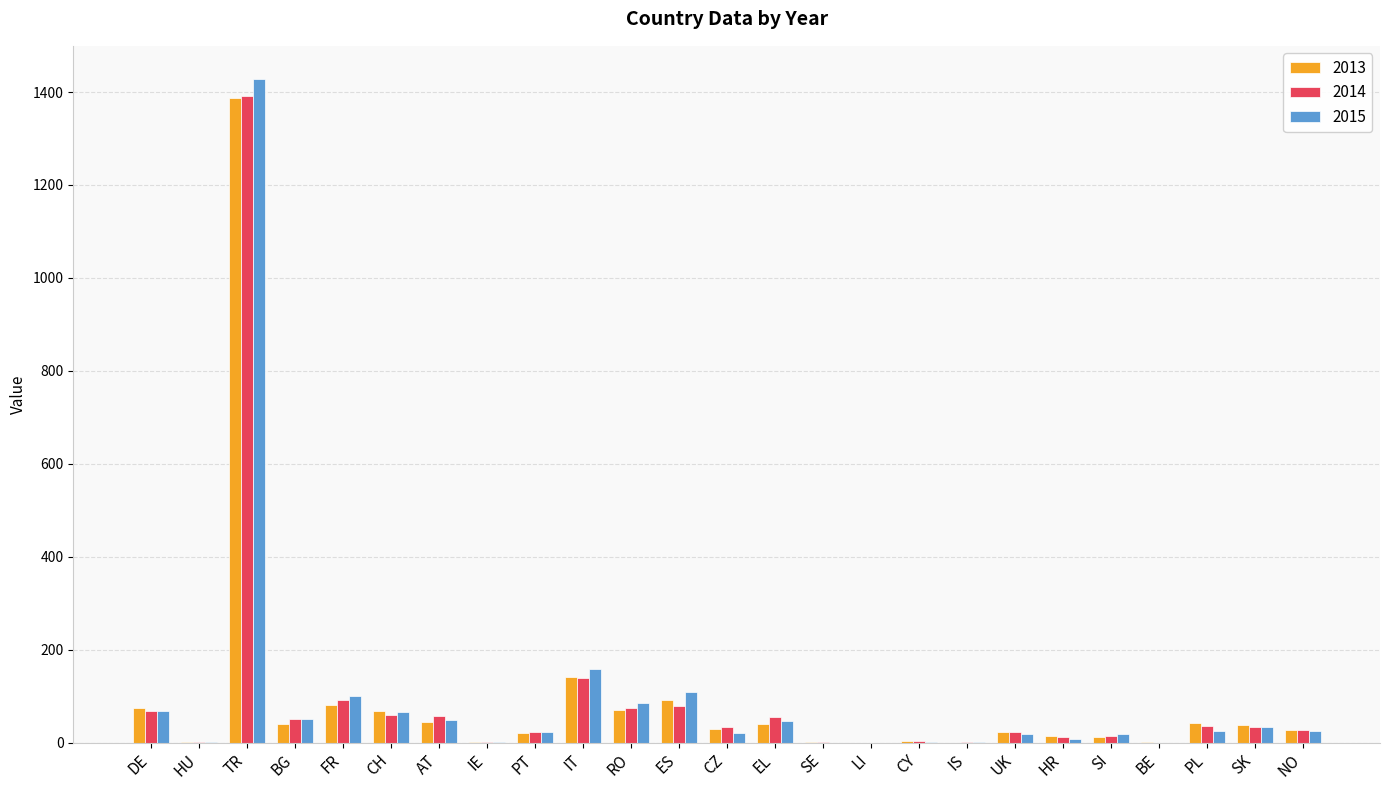

Which category has the highest value in the 2013 series?

TR